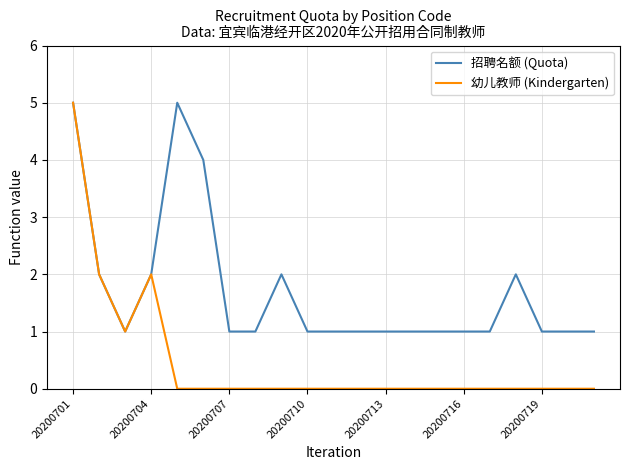

What is the highest value of the 幼儿教师 (Kindergarten) series?

5